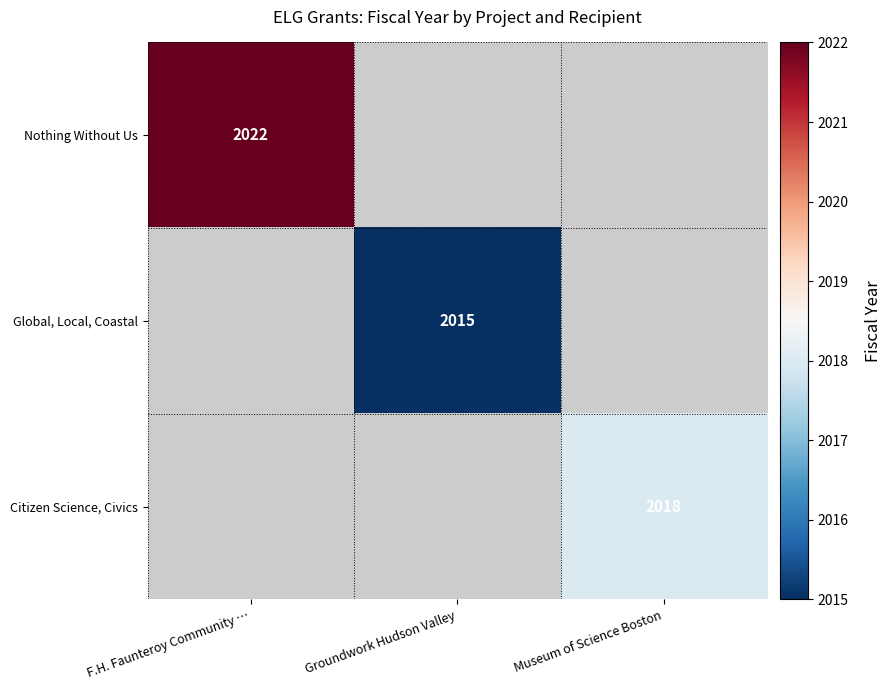

True or false: Nothing Without Us has a value of 2022 at F.H. Faunteroy Community ….

True